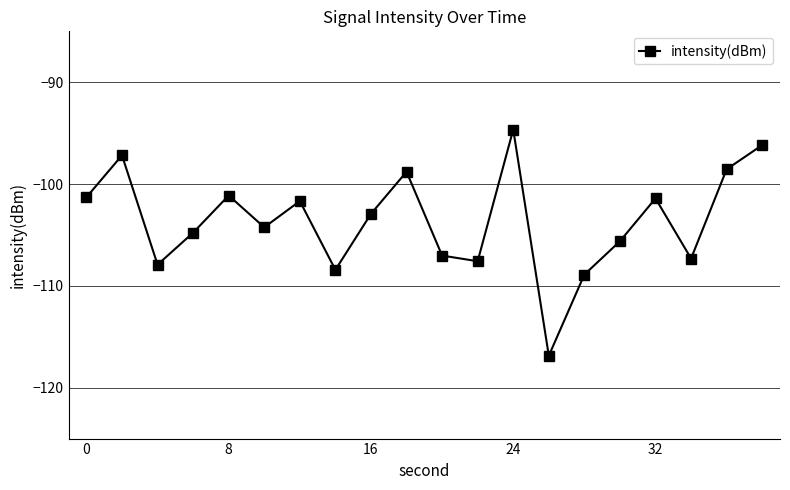

How many points are higher than both their immediate neighbors (excluding endpoints)?

6